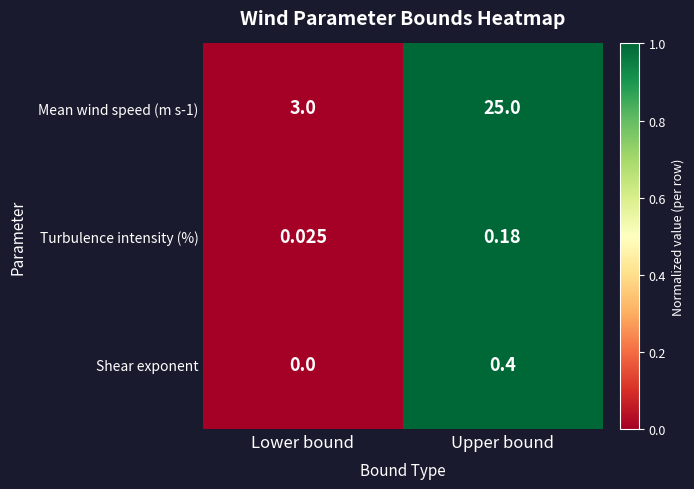

Rank the categories by Shear exponent value from lowest to highest.

Lower bound, Upper bound